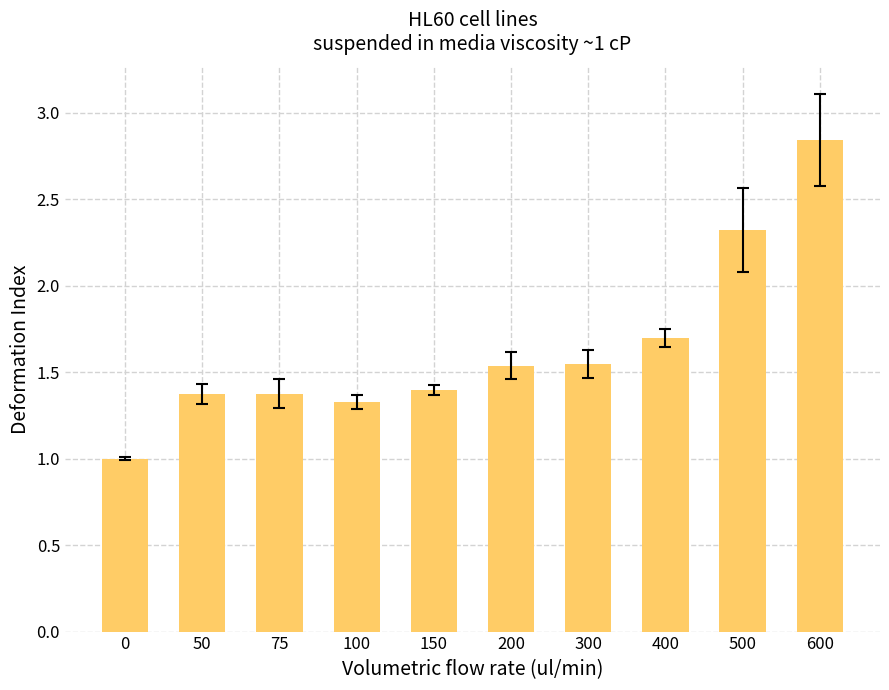

How many series are shown in this chart?

1